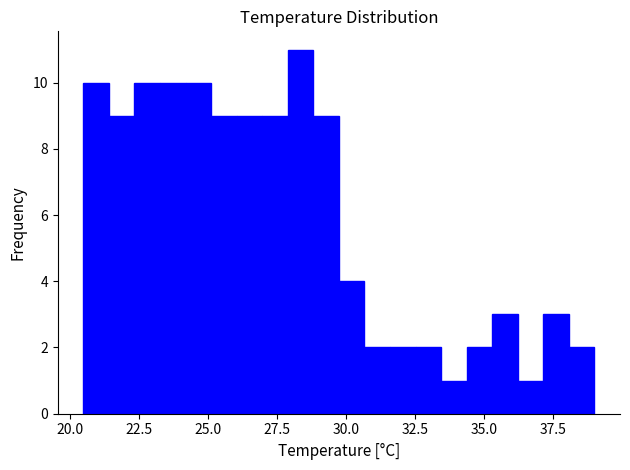

Read against the x-axis, roughly where is the centre of the tallest bar?

28.5